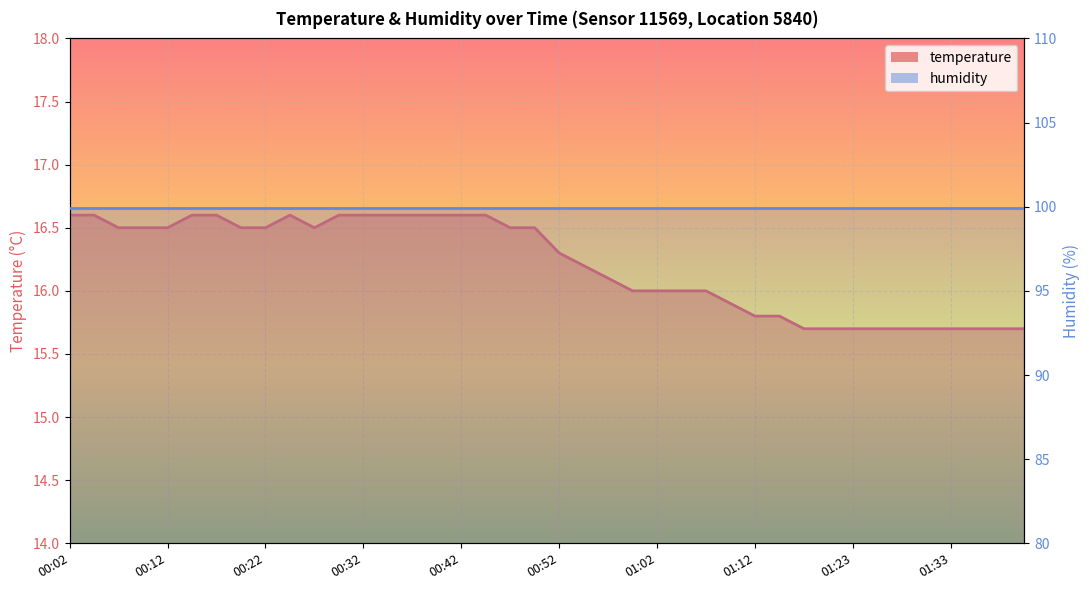

What is the difference between the maximum and minimum values?

0.9